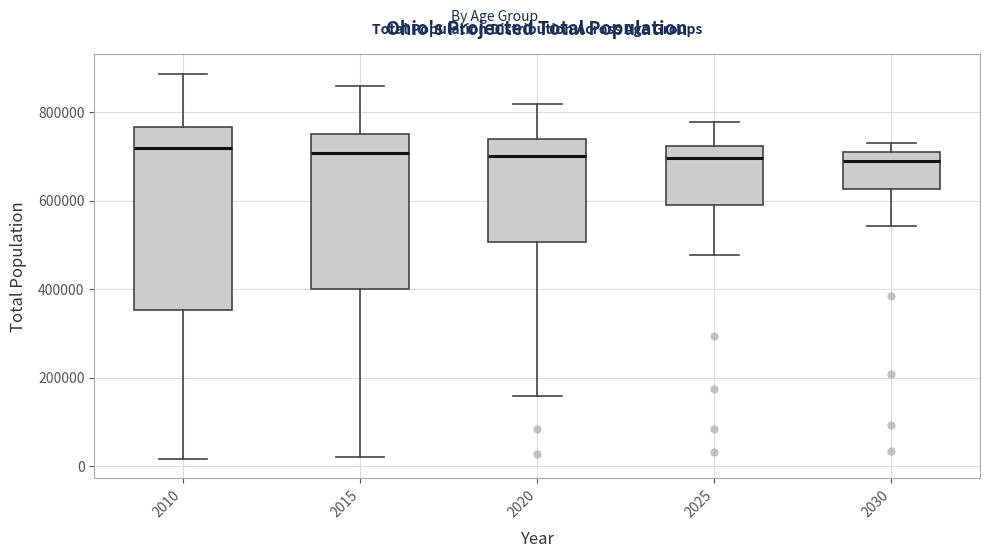

Reading left to right, transcribe this box plot: for each box, give where its median line is, the range the box spans, and where its two whiskers end, as read against the y-axis. The values are not printed on the chart, so give them approximately, as read against the axis.

2010: median 720000, box 360000 to 760000, whiskers 20000 to 880000
2015: median 700000, box 400000 to 760000, whiskers 20000 to 860000
2020: median 700000, box 500000 to 740000, whiskers 160000 to 820000
2025: median 700000, box 580000 to 720000, whiskers 480000 to 780000
2030: median 680000, box 620000 to 700000, whiskers 540000 to 720000